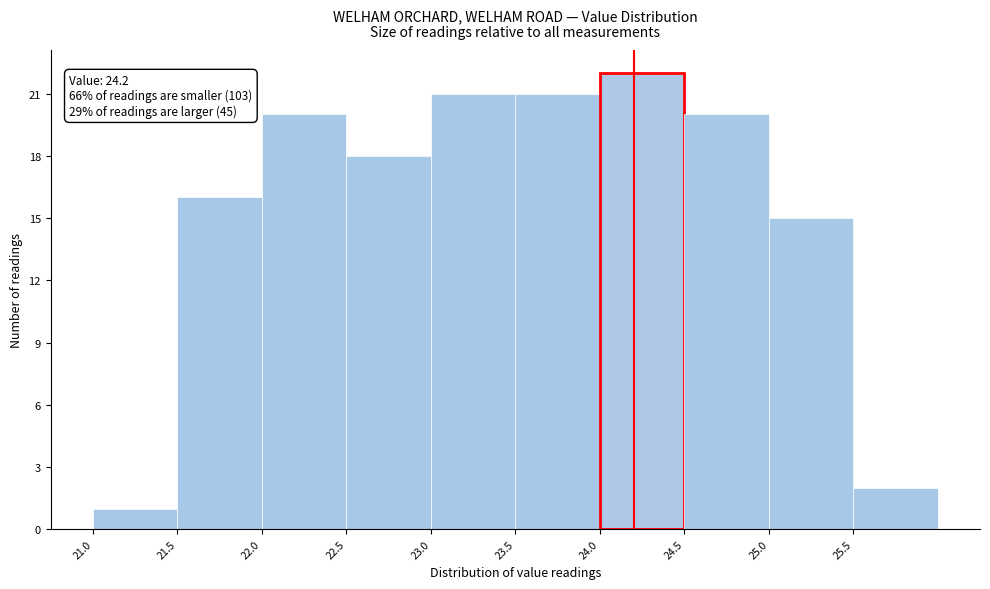

Which range on the x-axis has the tallest bar?

24.0 to 24.5